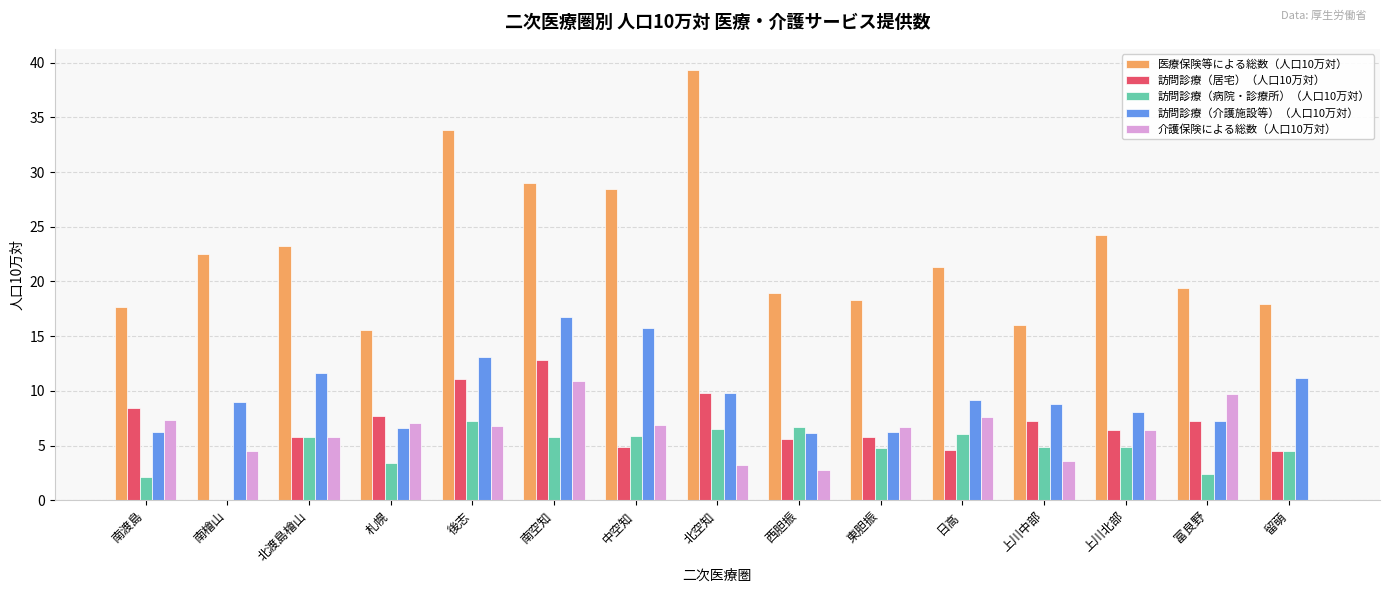

What is the total value across all series at 日高?

48.8